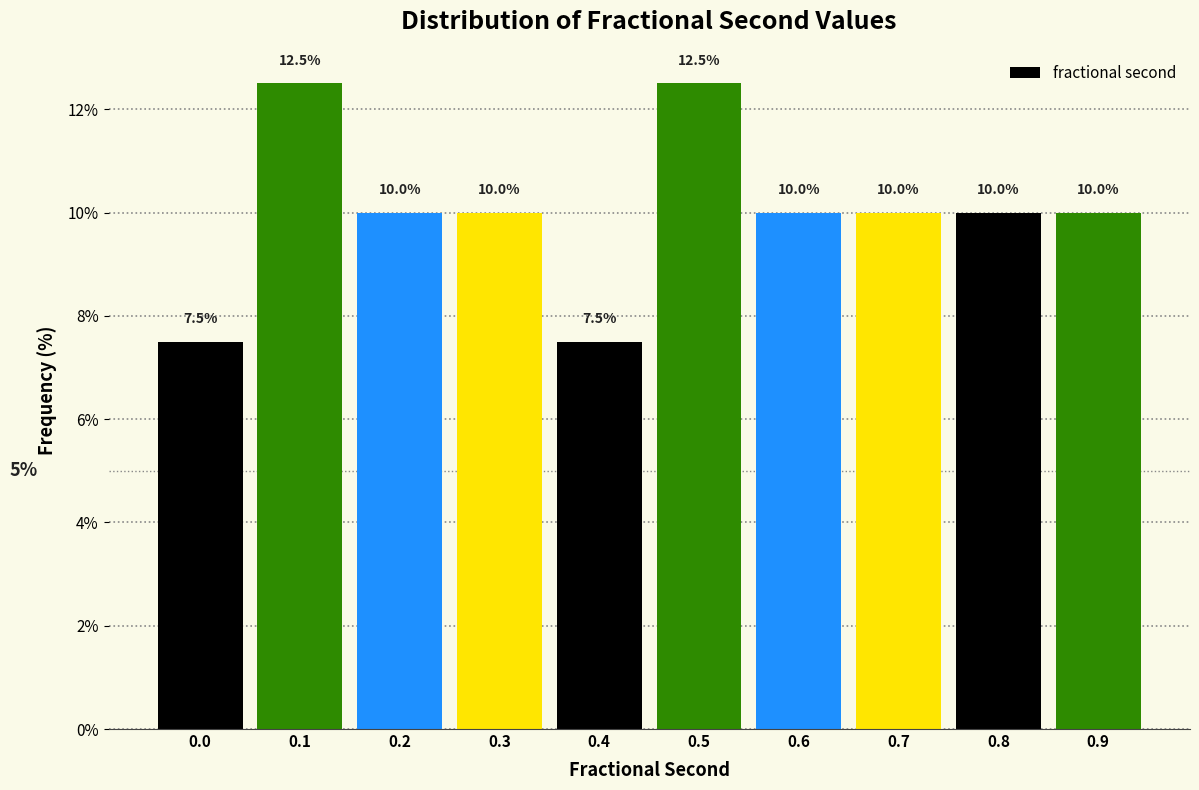

Reading left to right, transcribe all the data shown in this chart.

7.5	12.5	10.0	10.0	7.5	12.5	10.0	10.0	10.0	10.0